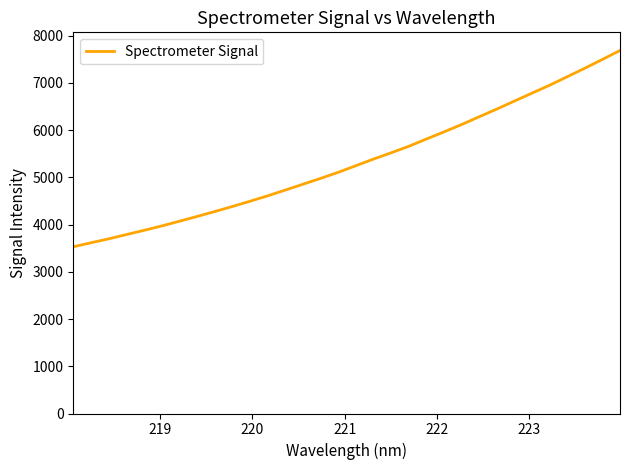

What is the difference between the maximum and minimum values?

4156.6